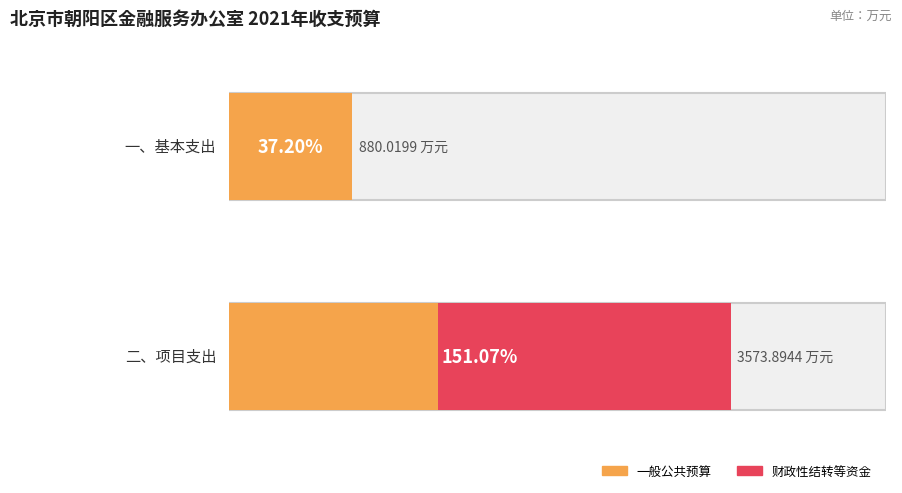

What is the value of the 一般公共预算 bar at the 2nd from the left?

1491.4